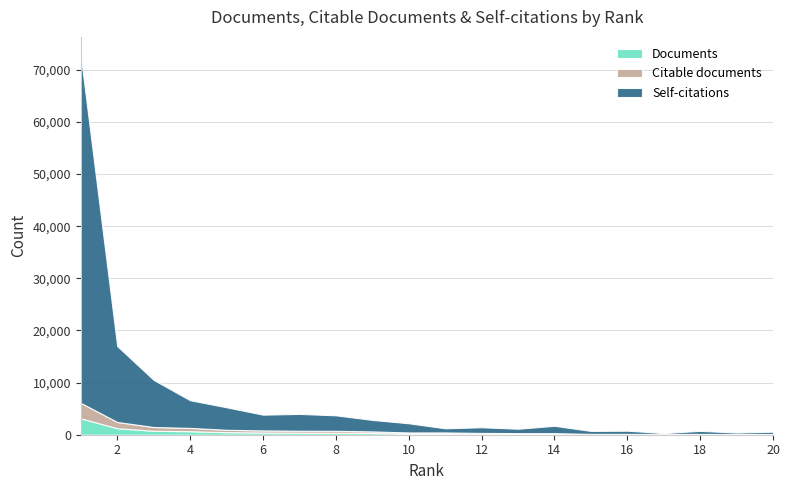

Which has a higher value, 11 or 20?

11